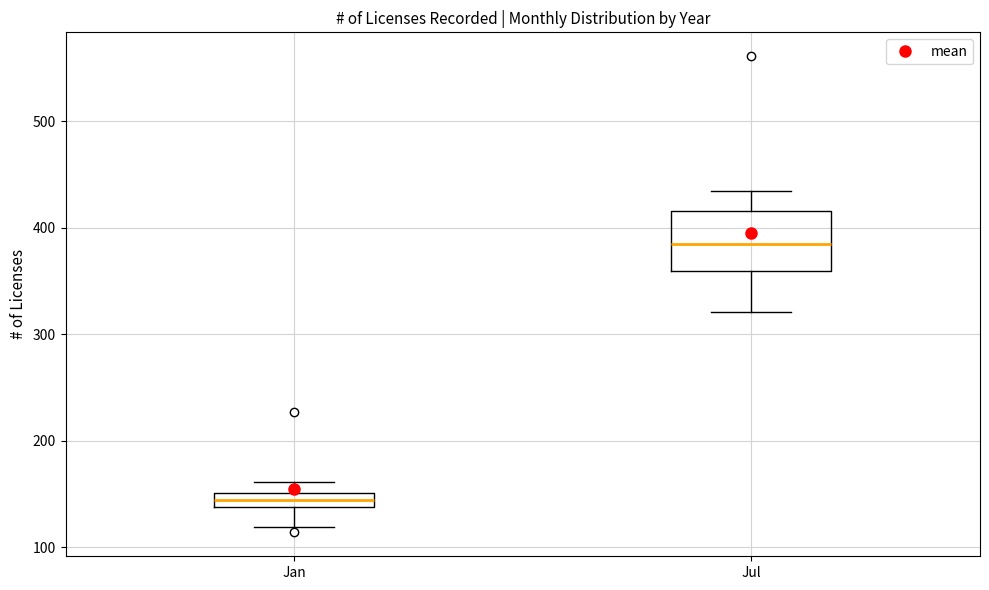

Which box is the tallest, from its lower edge to its upper edge?

Jul